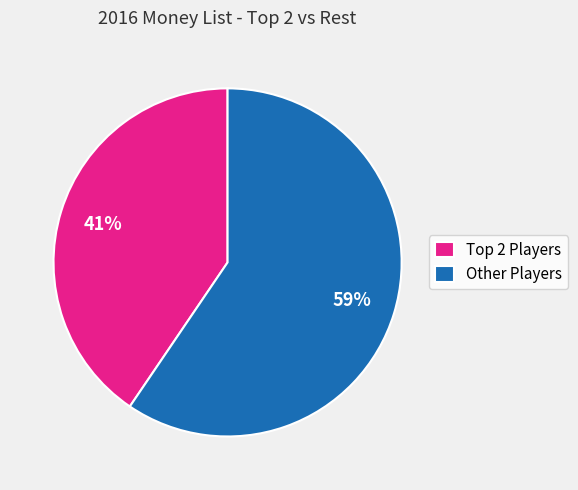

Count the number of slices in the pie.

2